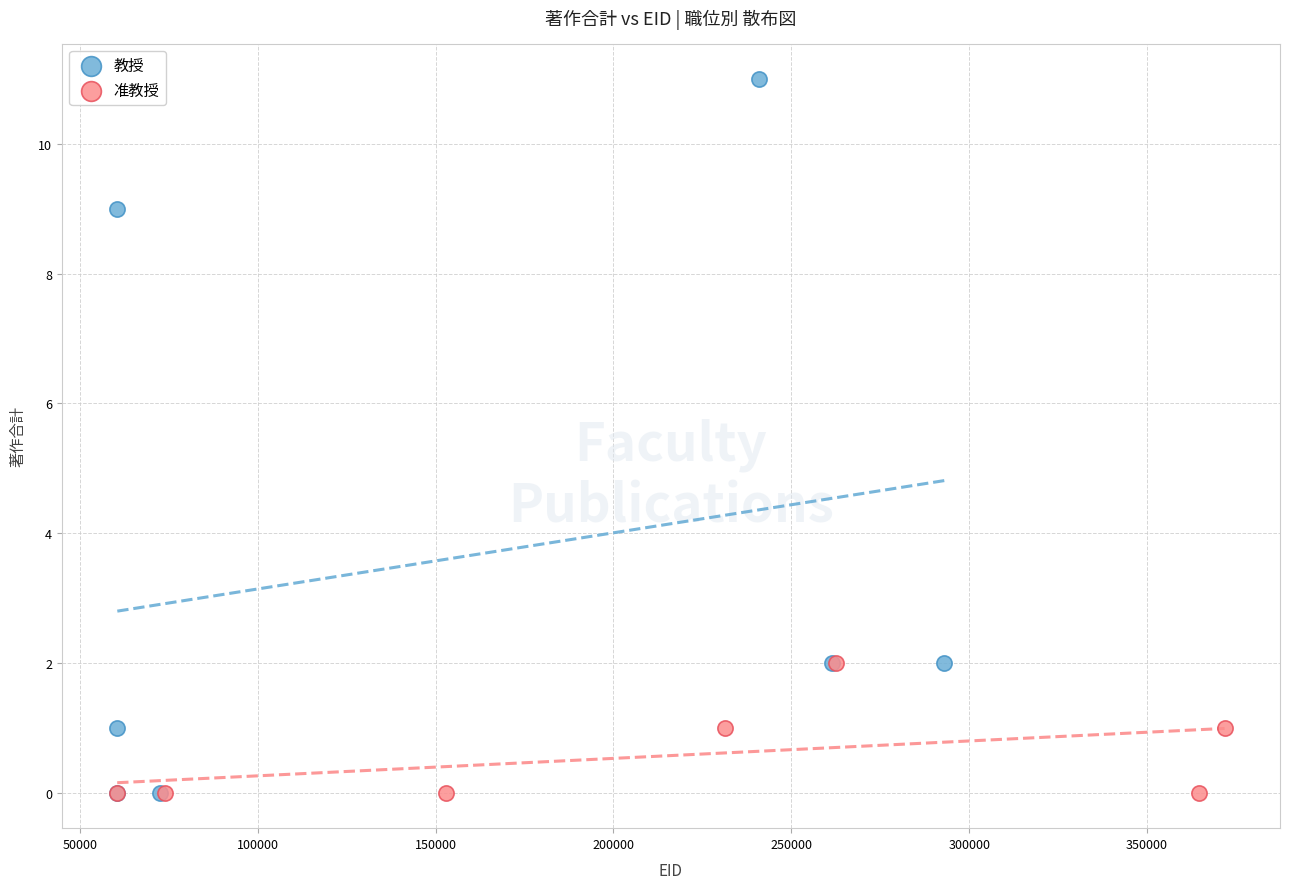

Which series has the widest spread of Y values?

教授